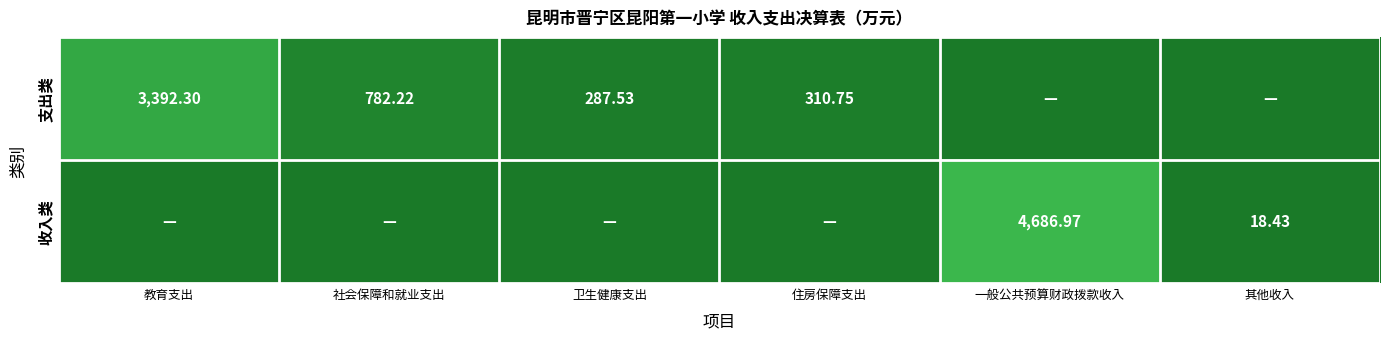

What is the difference between the second highest and minimum values in the 支出类 series?

782.2